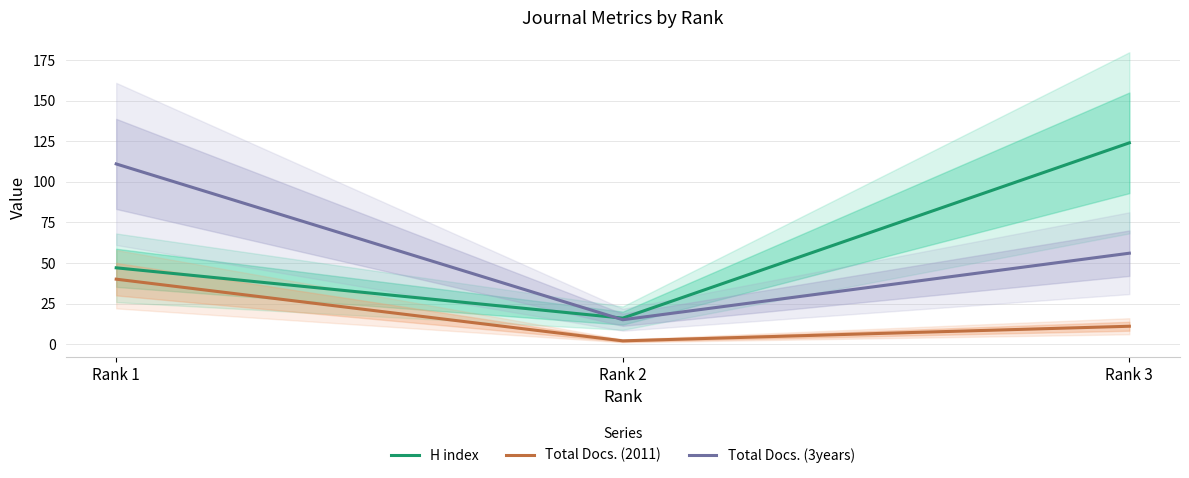

What is the maximum value for Total Docs. (3years)?

111